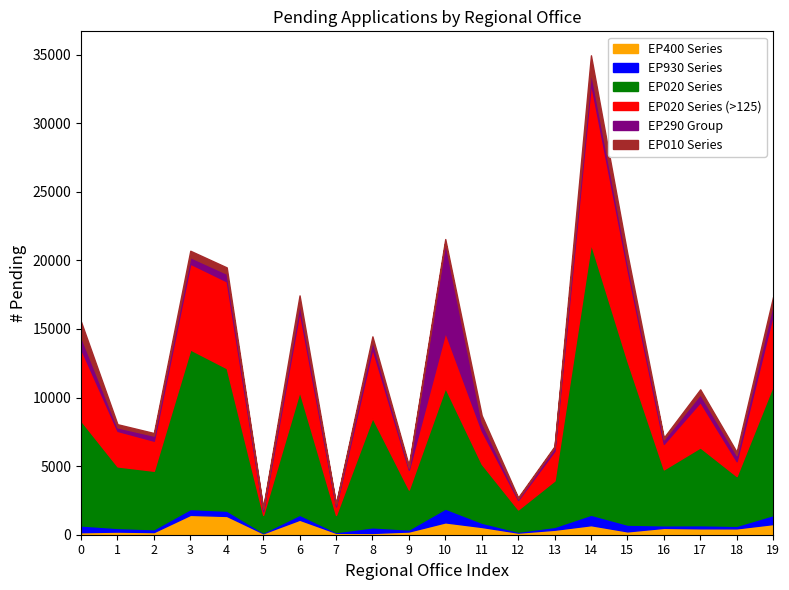

At which category is the sum across all series the highest?

14